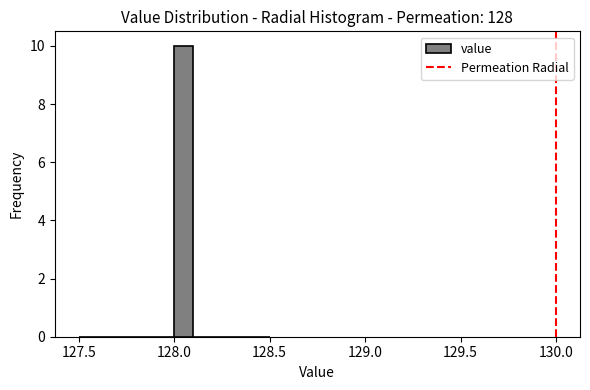

Read against the x-axis, roughly where is the centre of the tallest bar?

128.05